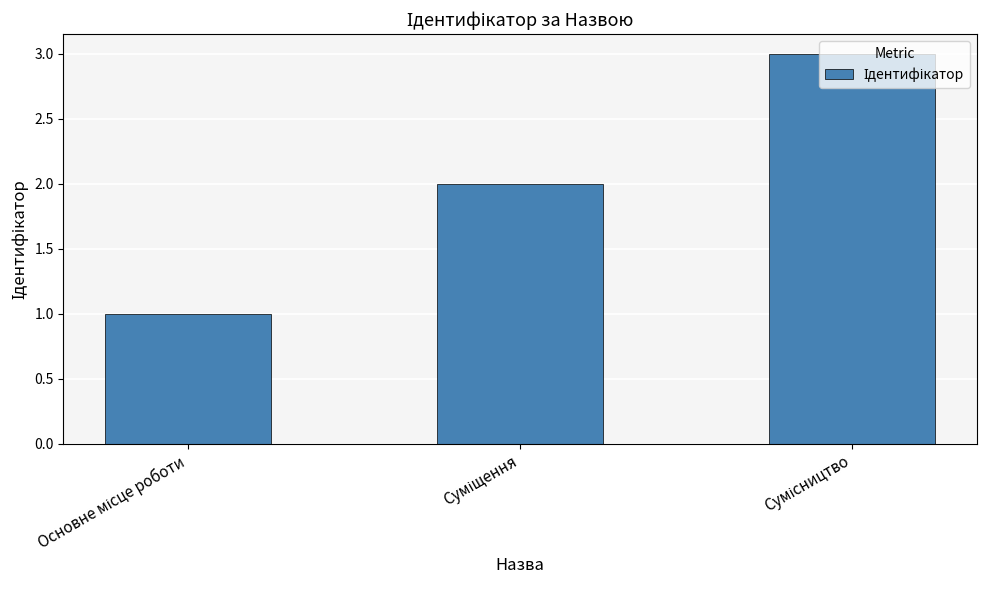

Does the chart contain stacked bars?

No